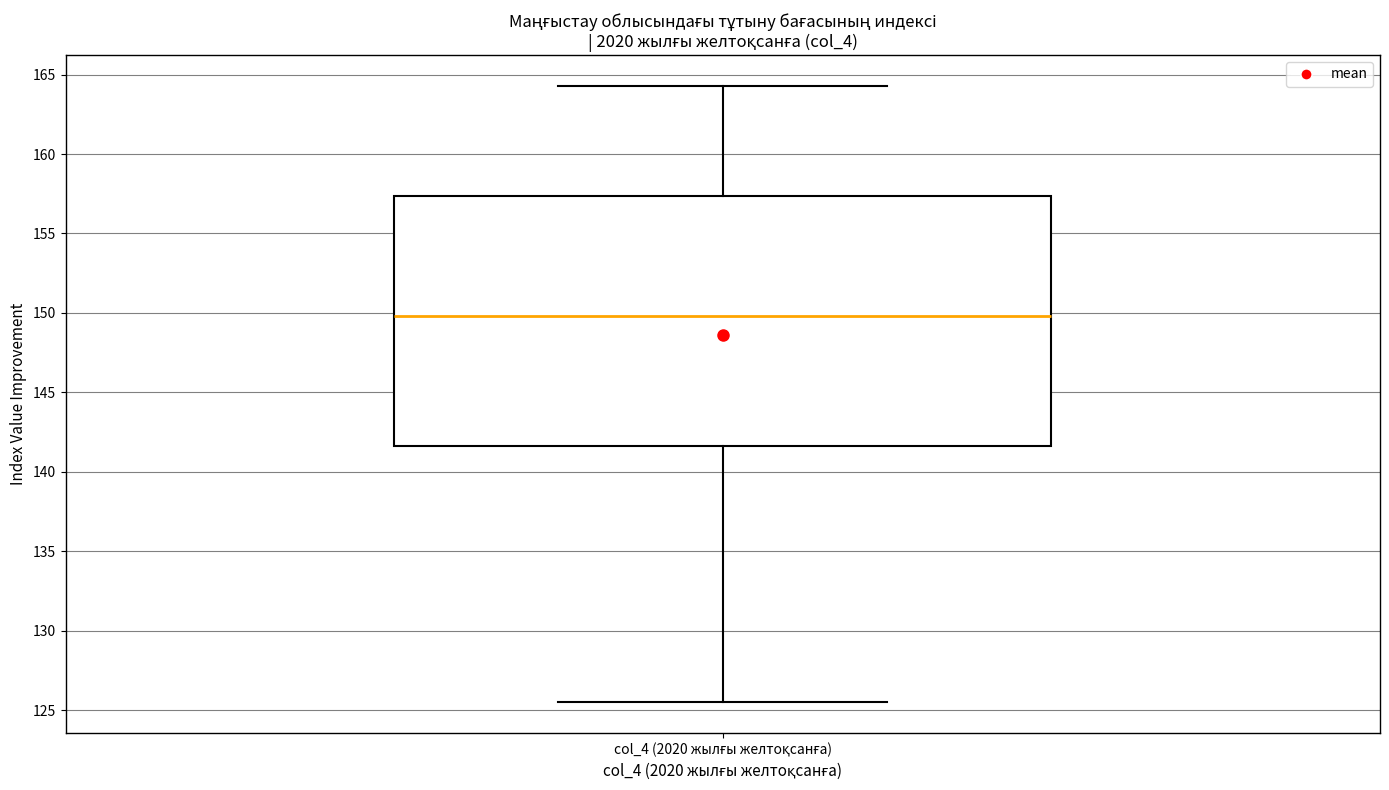

Transcribe this box plot: give where the median line is, the range the box spans, and where the two whiskers end, as read against the y-axis. The values are not printed on the chart, so give them approximately, as read against the axis.

median 150.0, box 141.5 to 157.5, whiskers 125.5 to 164.5